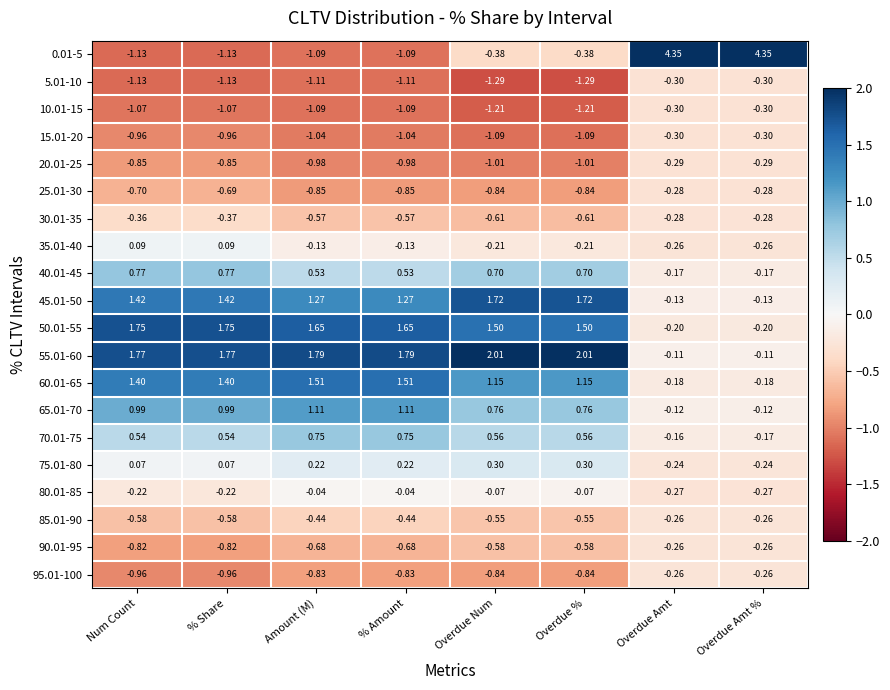

Which series has the largest total across all categories?

55.01-60